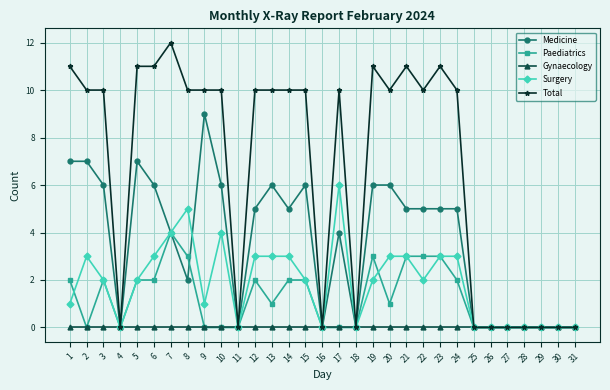

What is the spread (max minus min) of values at 24?

10